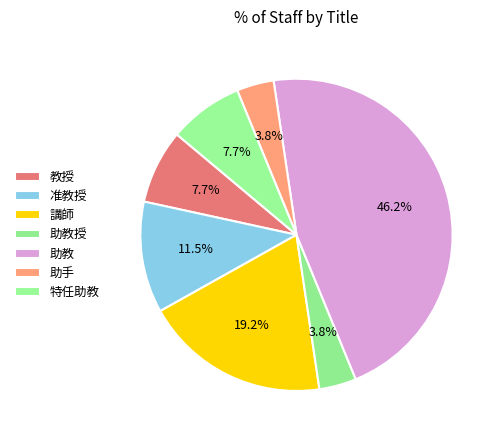

Is it true that 准教授 is 12% of the pie?

True